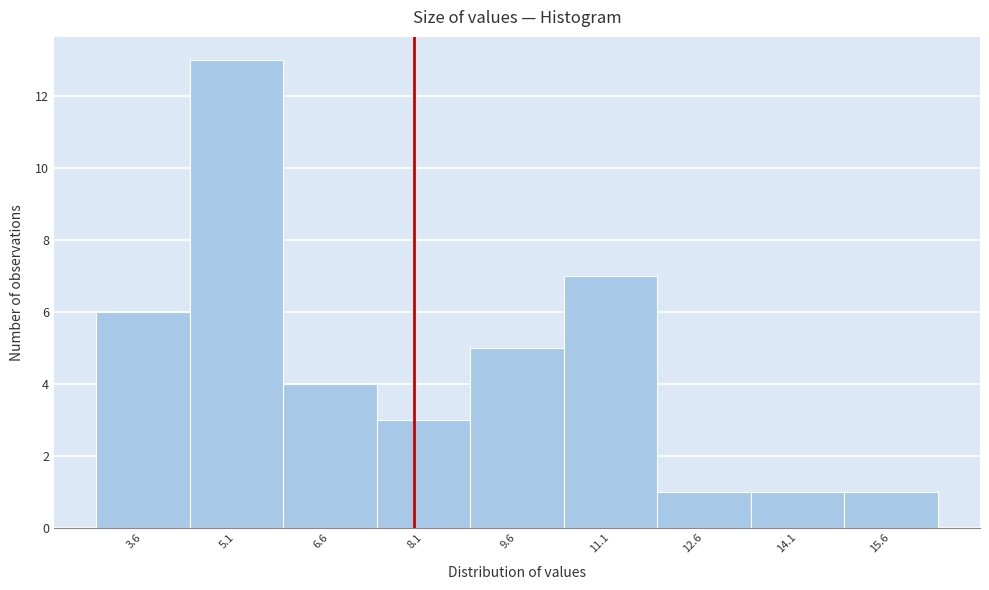

What is the height of the bar covering 2.85 to 4.35 on the x-axis? Neither the bar edges nor the heights are printed on the chart, so give them approximately, as read against the axes.

6